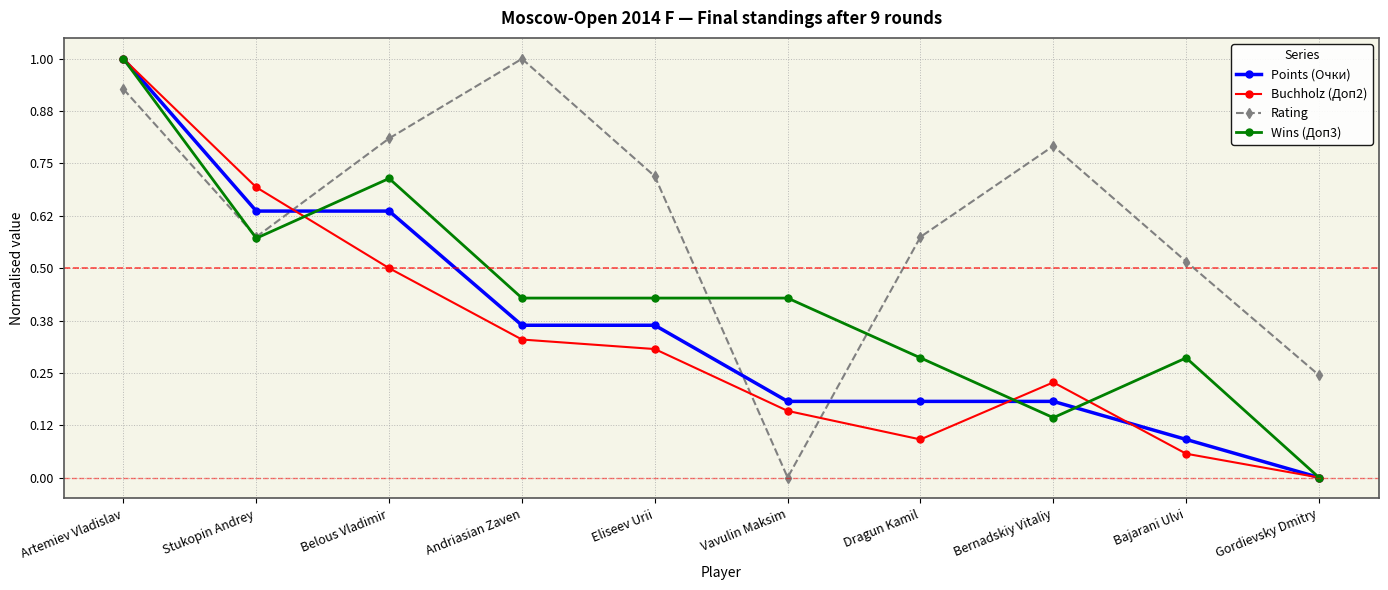

At how many categories does at least one series exceed 0?

10